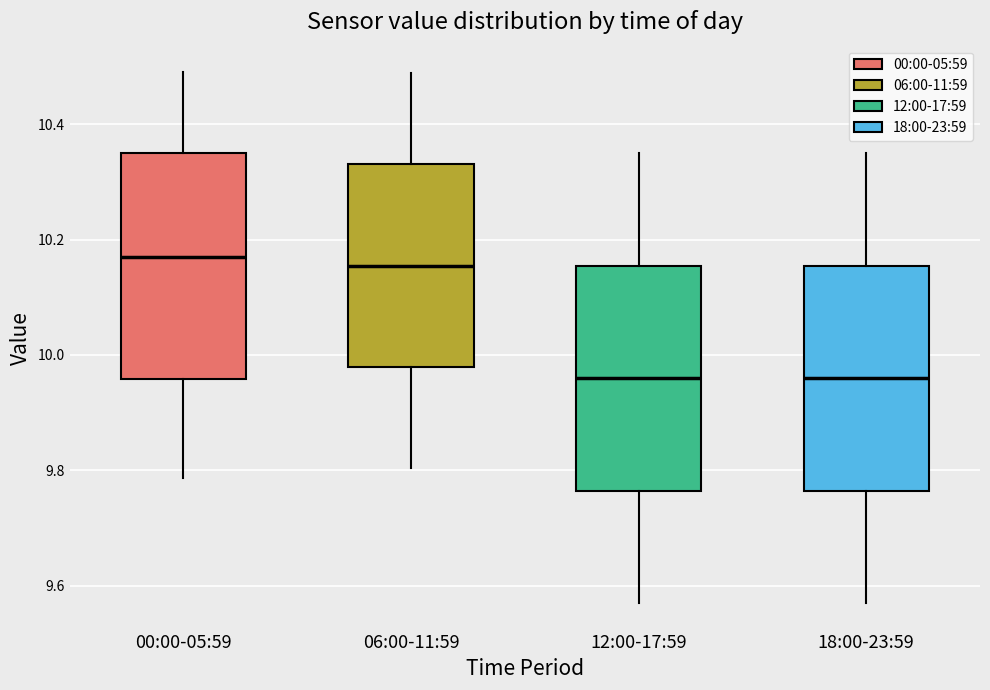

Reading left to right, transcribe this box plot: for each box, give where its median line is, the range the box spans, and where its two whiskers end, as read against the y-axis. The values are not printed on the chart, so give them approximately, as read against the axis.

00:00-05:59: median 10.18, box 9.96 to 10.36, whiskers 9.78 to 10.50
06:00-11:59: median 10.16, box 9.98 to 10.34, whiskers 9.80 to 10.48
12:00-17:59: median 9.96, box 9.76 to 10.16, whiskers 9.58 to 10.36
18:00-23:59: median 9.96, box 9.76 to 10.16, whiskers 9.58 to 10.36